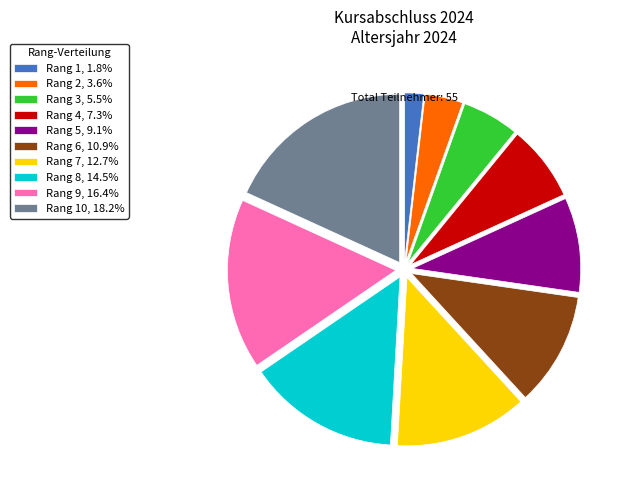

Count the number of slices in the pie.

10